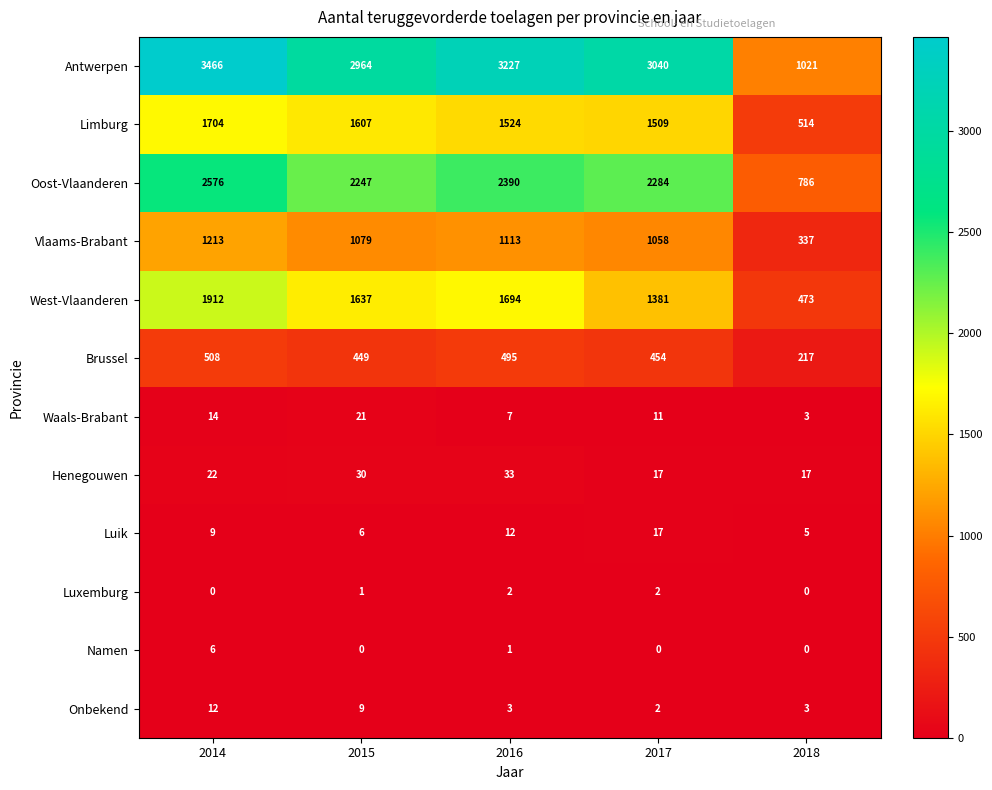

List the series in order of their peak value, lowest first.

Luxemburg, Namen, Onbekend, Luik, Waals-Brabant, Henegouwen, Brussel, Vlaams-Brabant, Limburg, West-Vlaanderen, Oost-Vlaanderen, Antwerpen